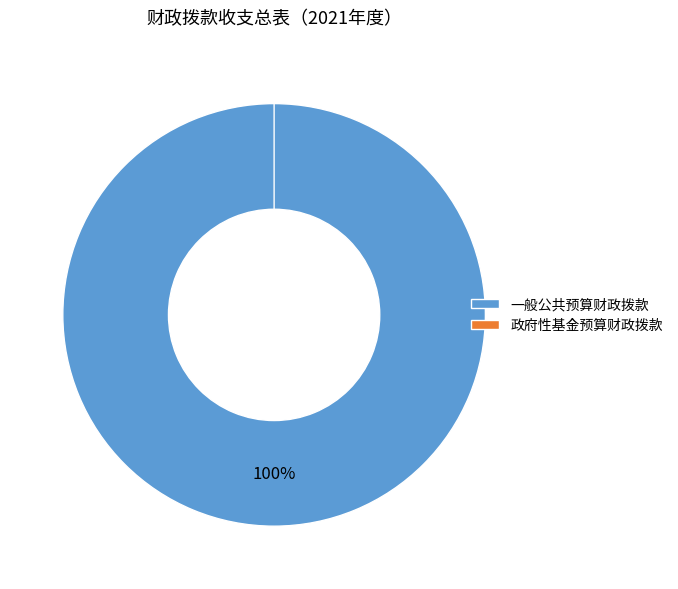

What is the largest slice in the pie chart?

一般公共预算财政拨款